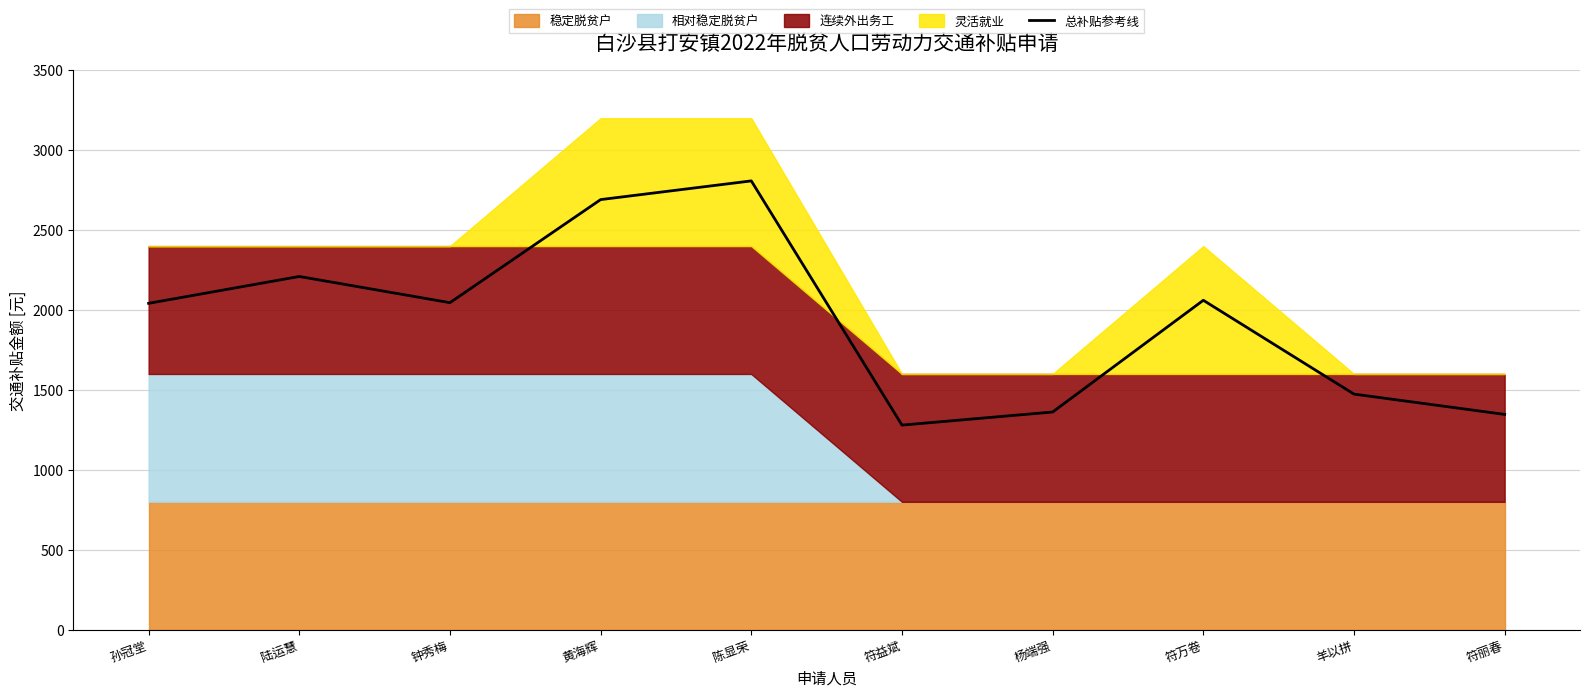

Which has a higher value, 孙冠堂 or 陆运慧?

陆运慧